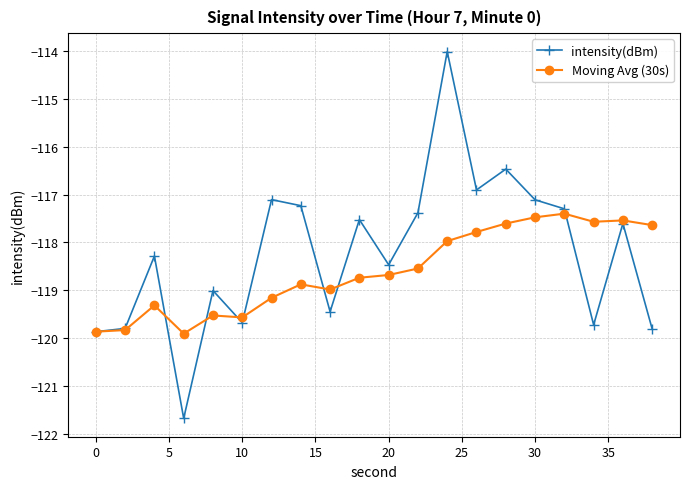

List the series in order of their peak value, lowest first.

Moving Avg (30s), intensity(dBm)